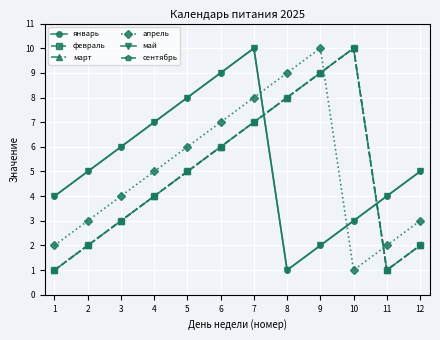

Is it true that февраль equals 11 at 8?

False